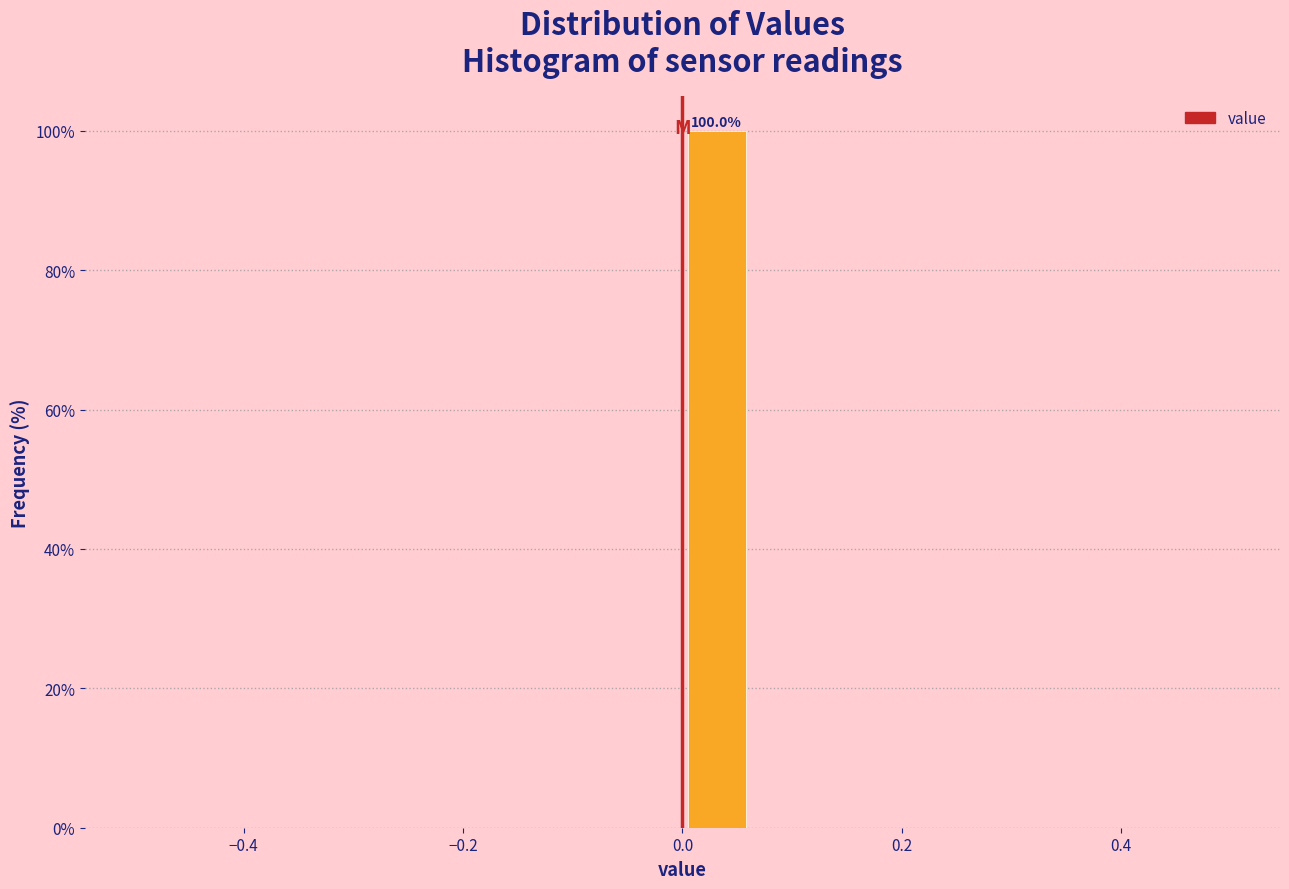

Around what value on the x-axis is the tallest bar? Give the approximate position of its centre, as read against the axis.

0.04